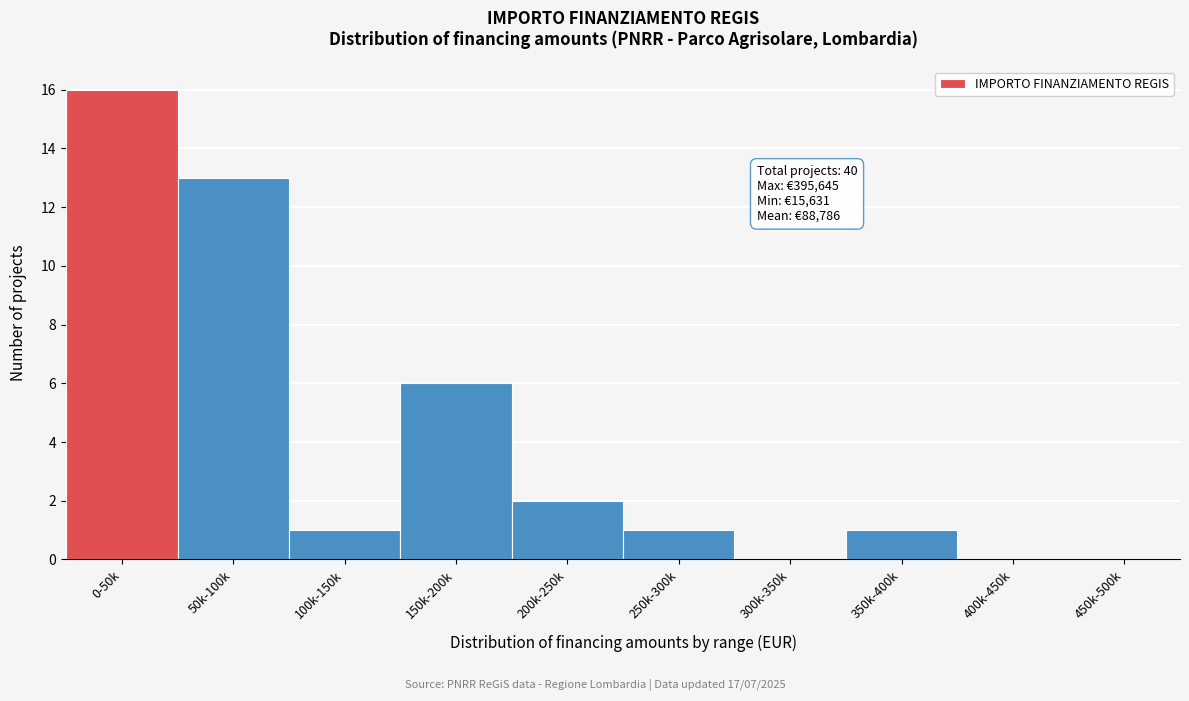

Reading right to left, transcribe all the data shown in this chart.

450k-500k=0	400k-450k=0	350k-400k=1	300k-350k=0	250k-300k=1	200k-250k=2	150k-200k=6	100k-150k=1	50k-100k=13	0-50k=16